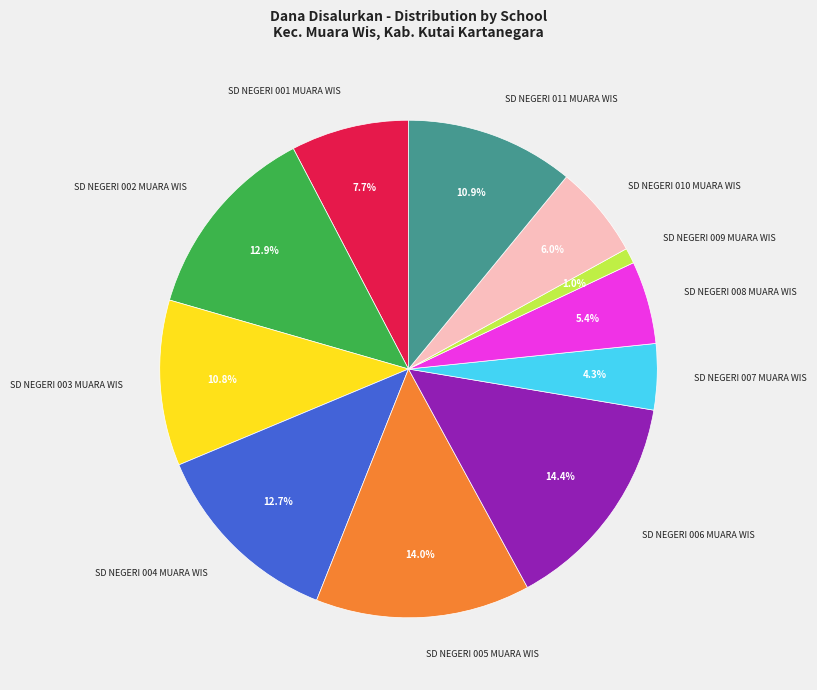

How many slices are in this pie chart?

11